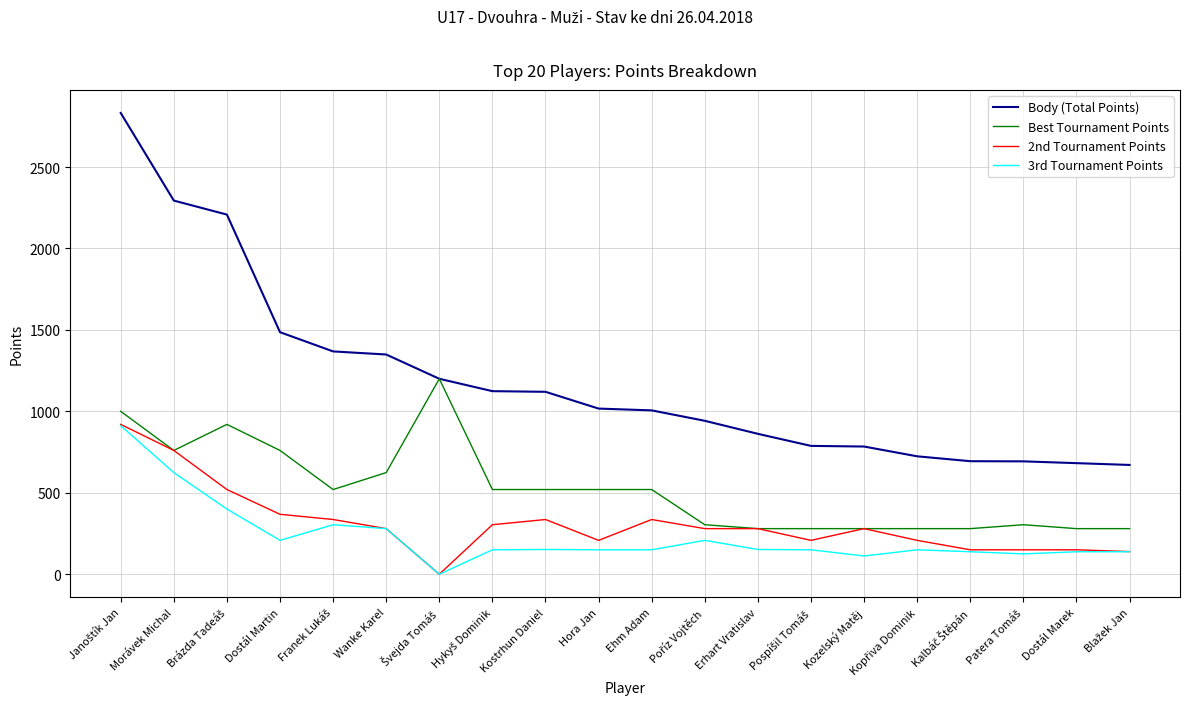

What is the lowest value of the Body (Total Points) series?

671